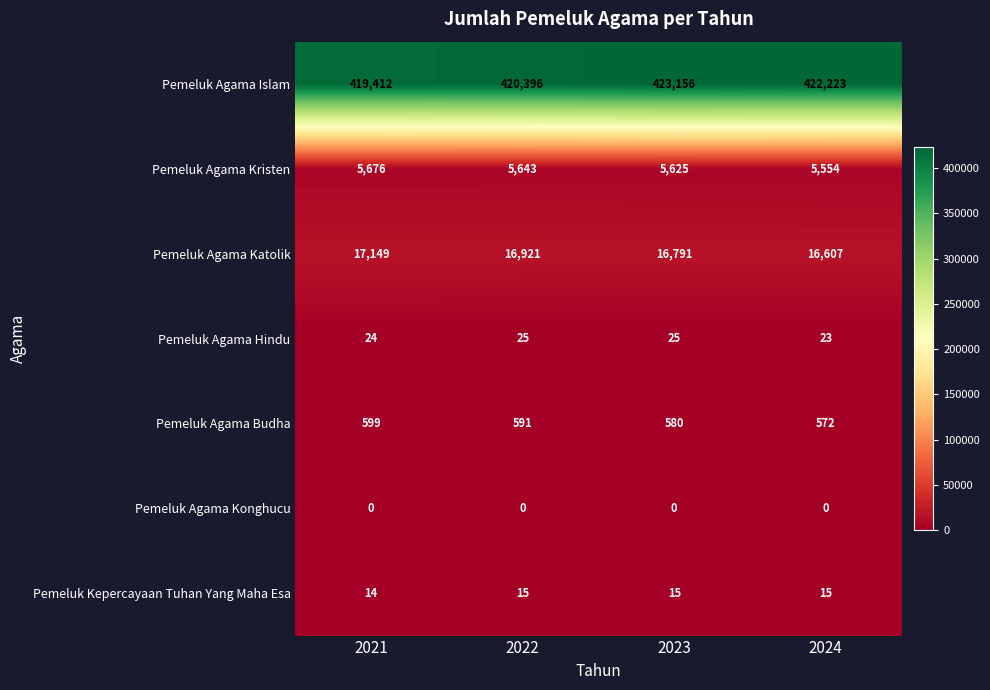

The value of Pemeluk Agama Kristen at 2021 is 3687. True or false?

False